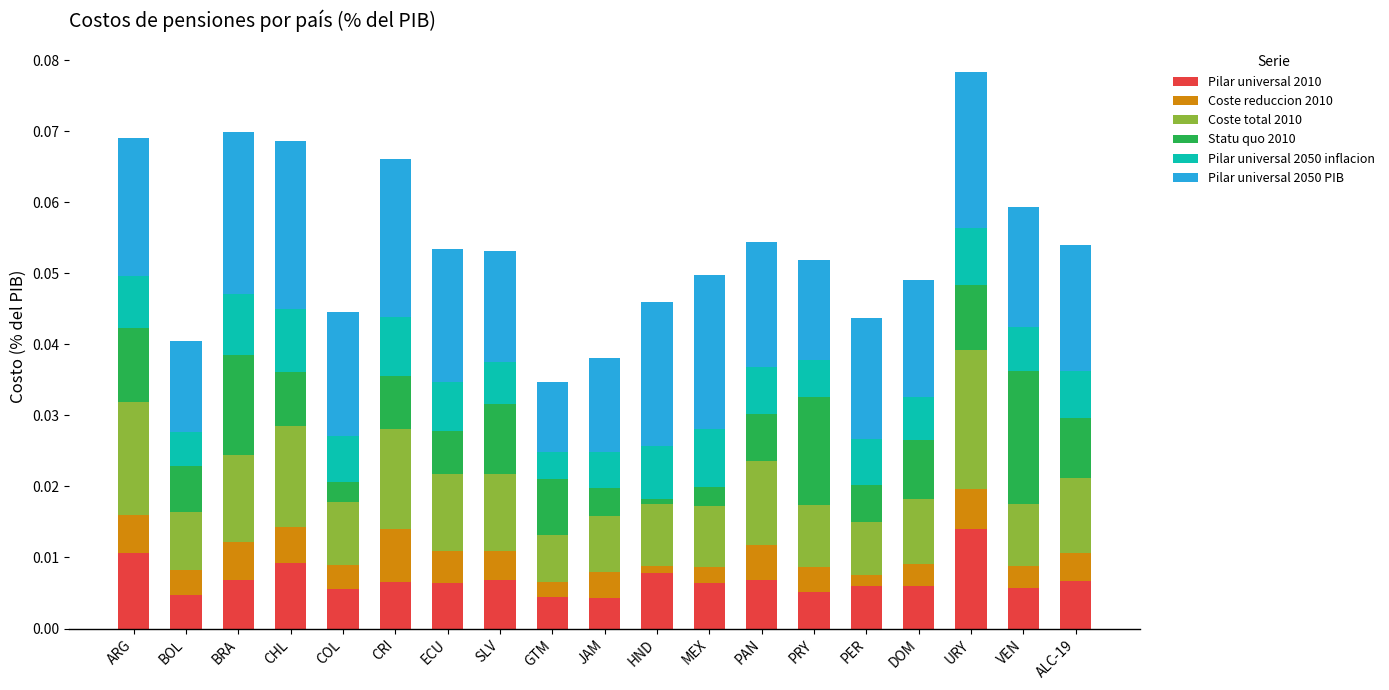

At which label does Pilar universal 2010 reach its peak?

URY